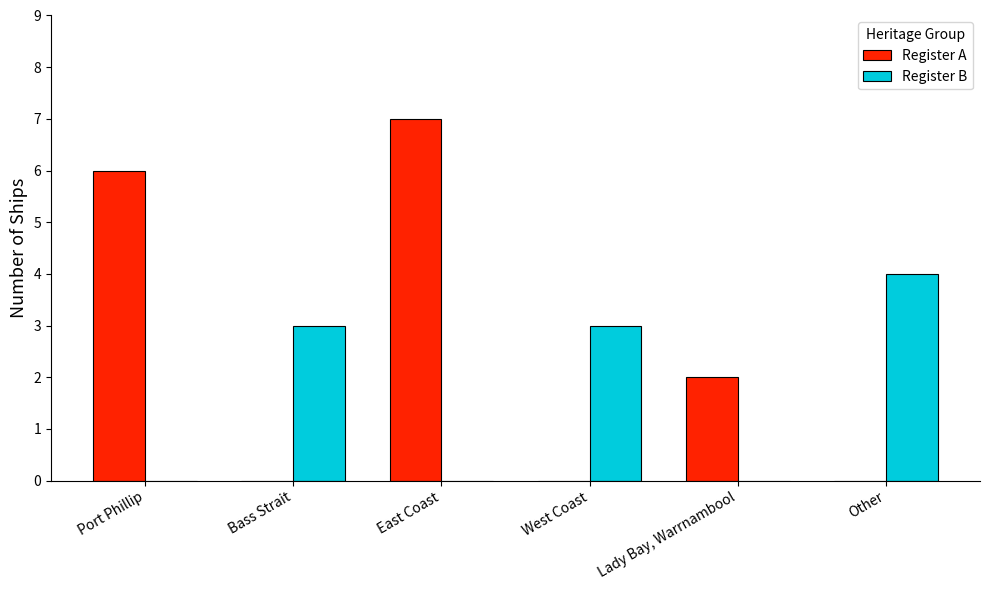

Is it true that Register B equals 0 at East Coast?

True